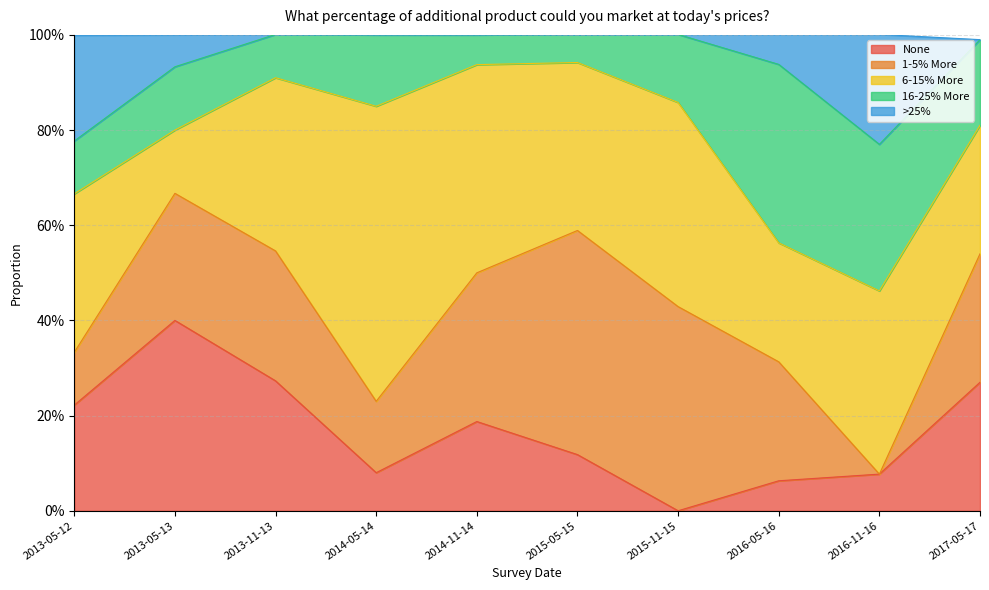

Reading left to right, what are all the values shown in this chart?

None: 2013-05-12=0.2	2013-05-13=0.4	2013-11-13=0.3	2014-05-14=0.1	2014-11-14=0.2	2015-05-15=0.1	2015-11-15=0.0	2016-05-16=0.1	2016-11-16=0.1	2017-05-17=0.3
1-5% More: 2013-05-12=0.1	2013-05-13=0.3	2013-11-13=0.3	2014-05-14=0.1	2014-11-14=0.3	2015-05-15=0.5	2015-11-15=0.4	2016-05-16=0.2	2016-11-16=0.0	2017-05-17=0.3
6-15% More: 2013-05-12=0.3	2013-05-13=0.1	2013-11-13=0.4	2014-05-14=0.6	2014-11-14=0.4	2015-05-15=0.4	2015-11-15=0.4	2016-05-16=0.2	2016-11-16=0.4	2017-05-17=0.3
16-25% More: 2013-05-12=0.1	2013-05-13=0.1	2013-11-13=0.1	2014-05-14=0.1	2014-11-14=0.1	2015-05-15=0.1	2015-11-15=0.1	2016-05-16=0.4	2016-11-16=0.3	2017-05-17=0.2
>25%: 2013-05-12=0.2	2013-05-13=0.1	2013-11-13=0.0	2014-05-14=0.0	2014-11-14=0.0	2015-05-15=0.0	2015-11-15=0.0	2016-05-16=0.1	2016-11-16=0.2	2017-05-17=0.0